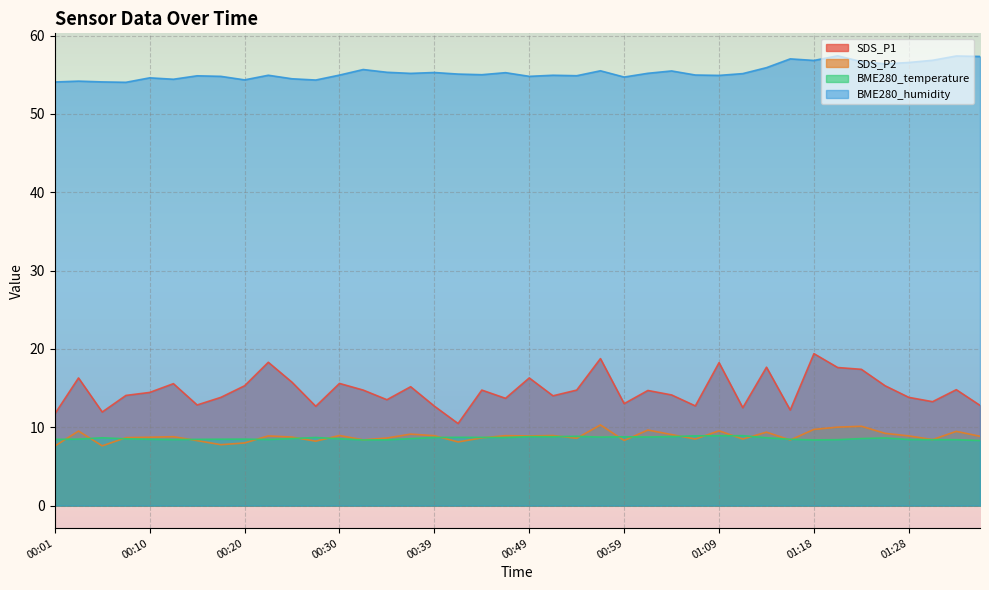

Which series has the widest spread of values?

SDS_P1